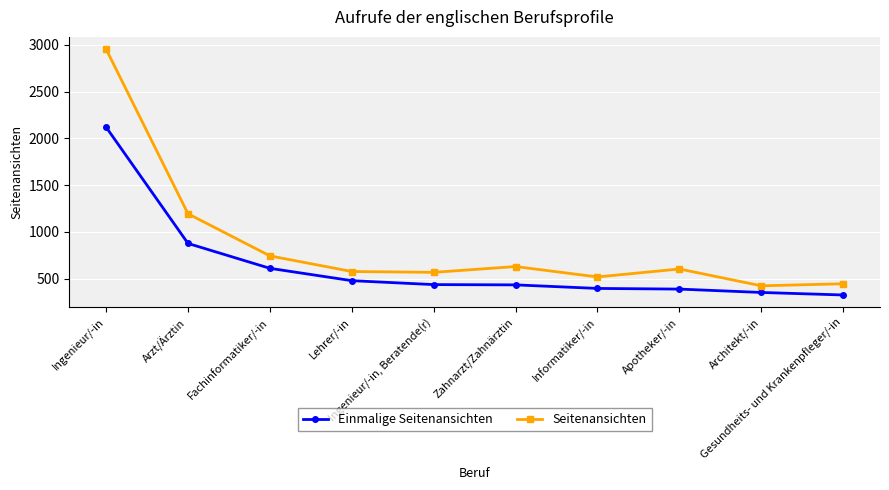

Between Ingenieur/-in and Ingenieur/-in, Beratende(r), which series saw the biggest shift?

Seitenansichten